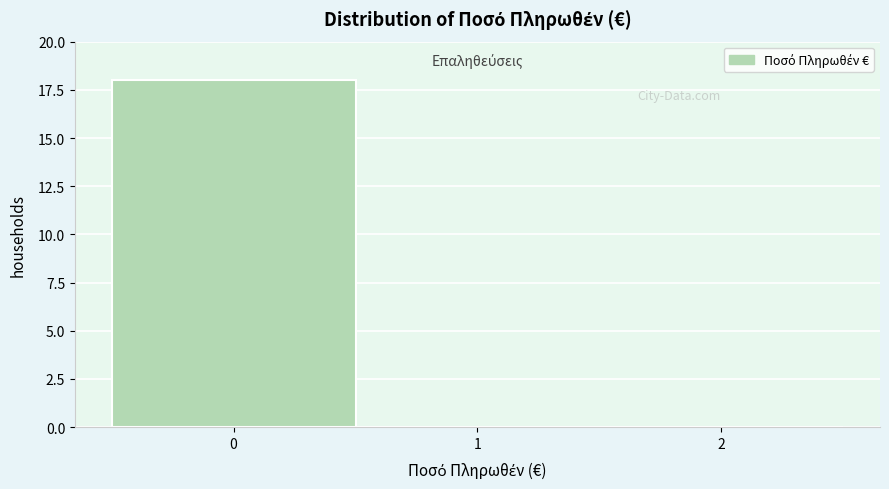

Reading left to right, list every bar in this chart as the range it spans on the x-axis followed by its height. The values are not printed on the chart, so give them approximately, as read against the axis.

-0.5 to 0.5: 18
0.5 to 1.5: 0
1.5 to 2.5: 0